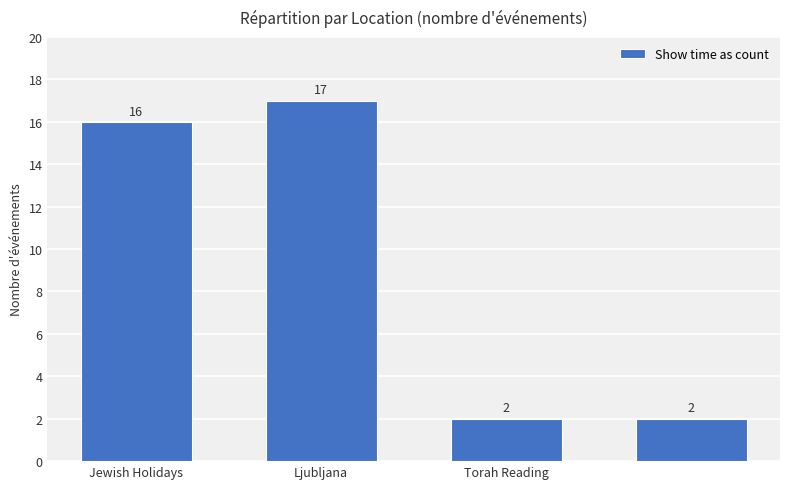

What is the value of the 2nd bar from the left?

17